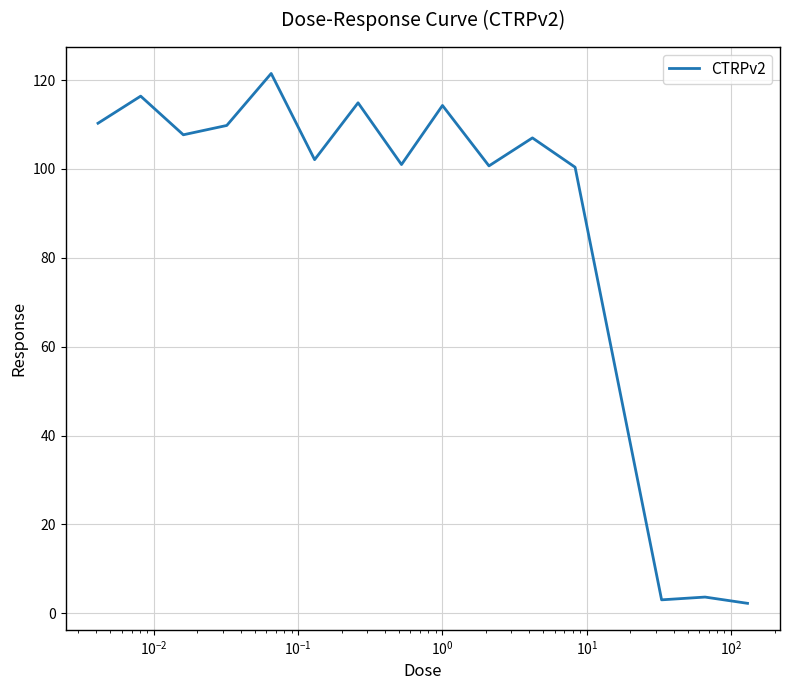

Is this an area chart (filled region under the line)?

No